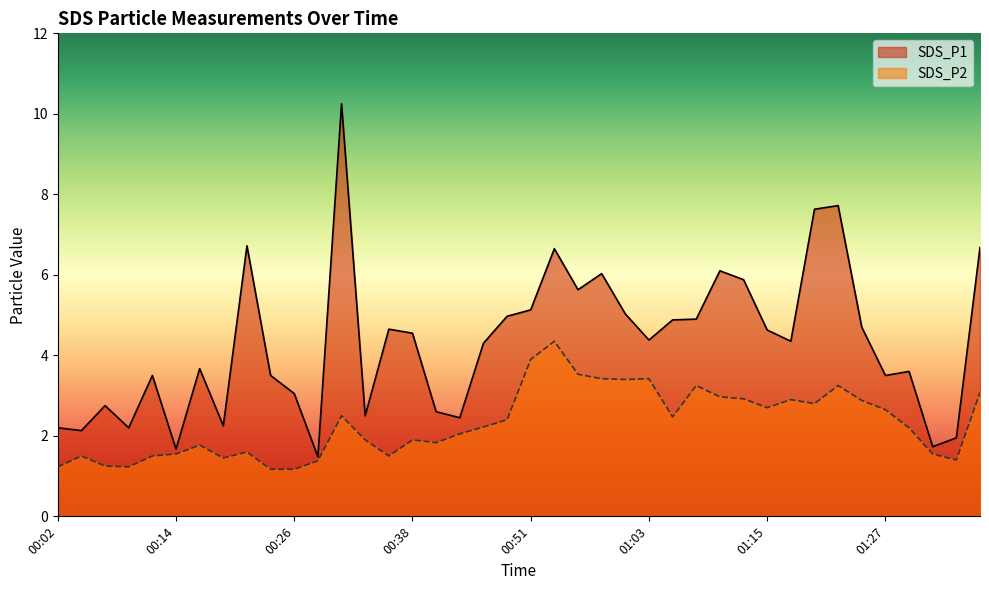

List the labels in order of SDS_P1 value, smallest first.

00:29, 00:14, 01:32, 01:35, 00:04, 00:02, 00:09, 00:19, 00:43, 00:34, 00:41, 00:07, 00:26, 00:12, 00:24, 01:27, 01:30, 00:17, 00:46, 01:17, 01:03, 00:38, 01:15, 00:36, 01:25, 01:05, 01:08, 00:48, 01:00, 00:51, 00:56, 01:13, 00:58, 01:10, 00:53, 01:37, 00:21, 01:20, 01:22, 00:31